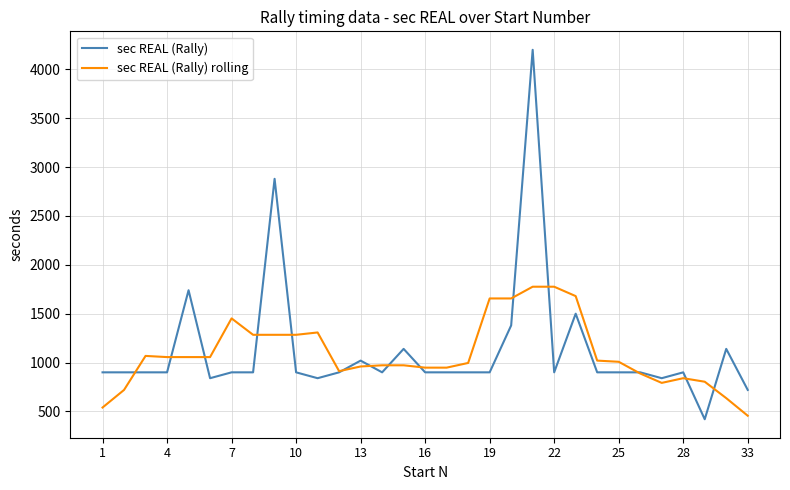

True or false: sec REAL (Rally) rolling and sec REAL (Rally) cross at least once.

True